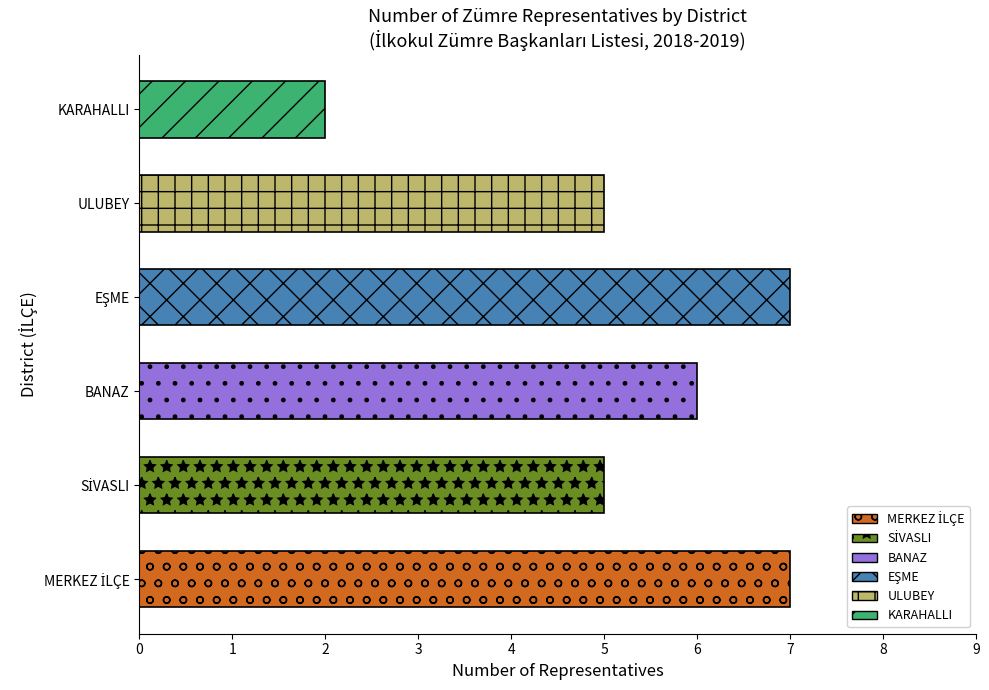

Does the chart contain stacked bars?

No